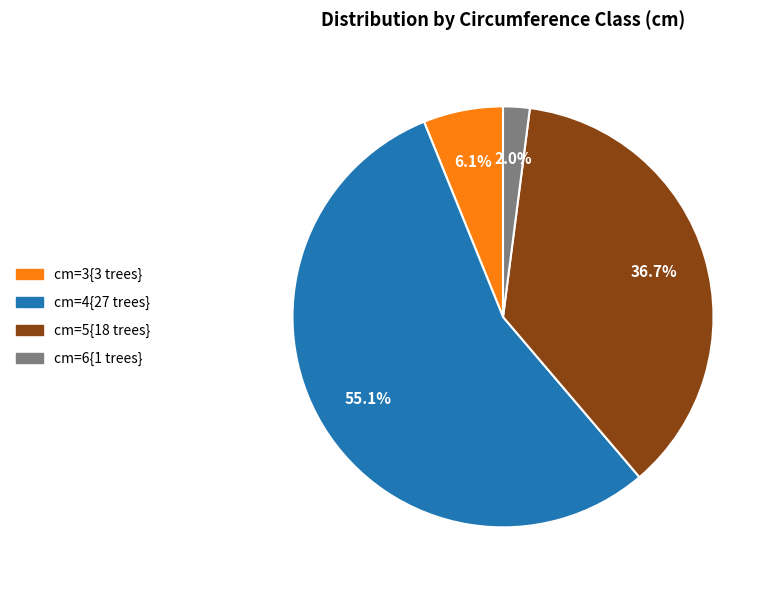

Is there any slice that represents more than half of the pie?

Yes